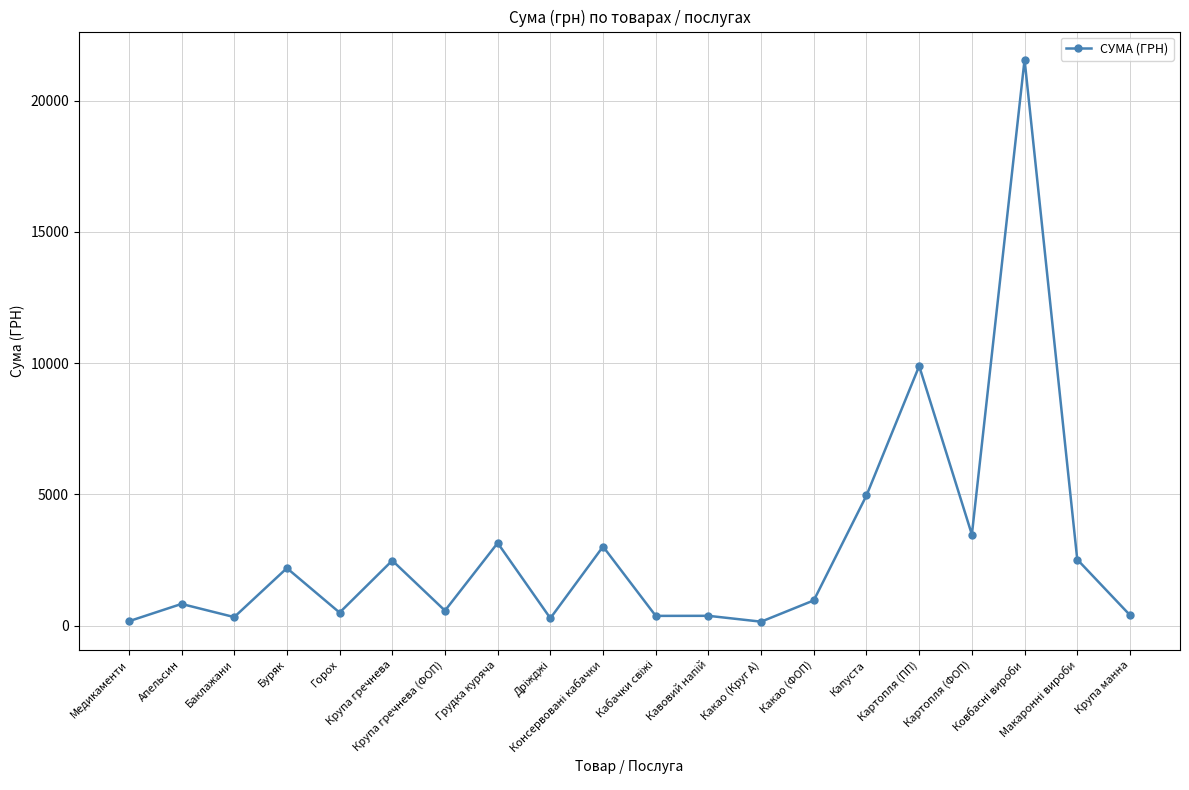

What is the maximum value shown in the chart?

21564.0